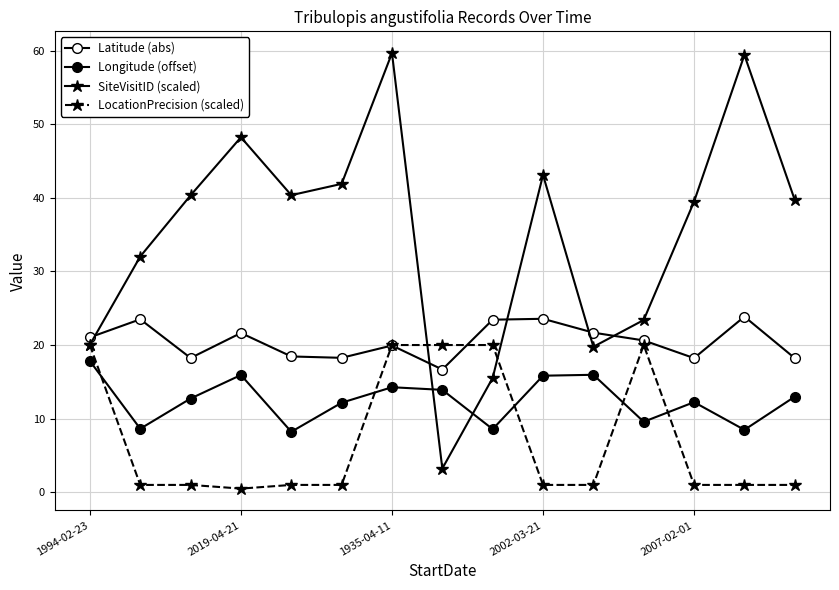

How many values in the SiteVisitID (scaled) series are below 39?

6